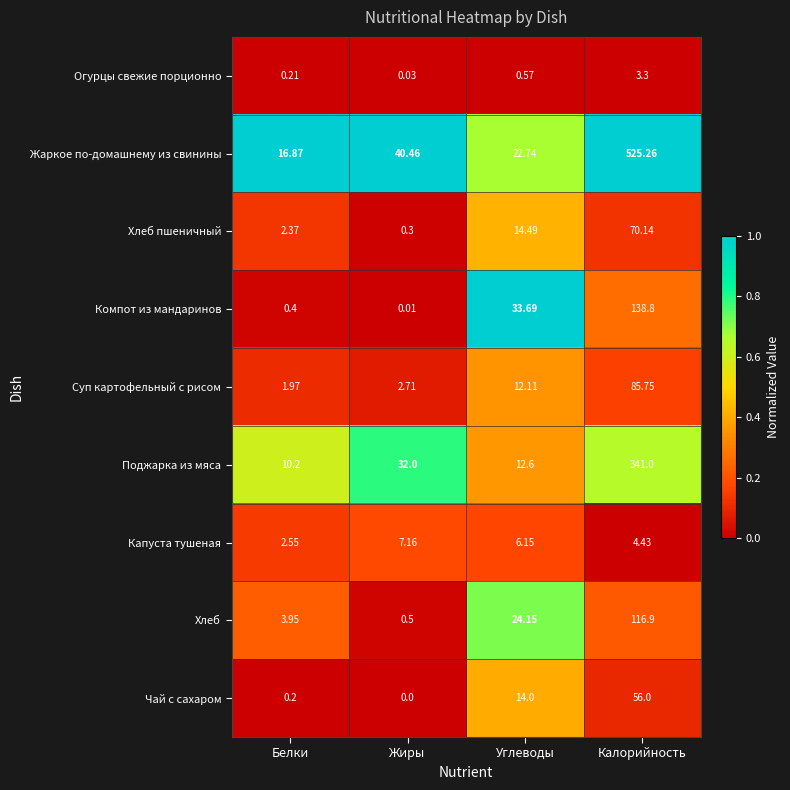

How many distinct data groups are displayed?

9